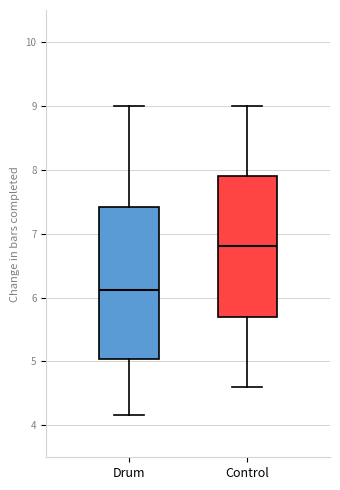

Which box's median line is the lowest?

Drum